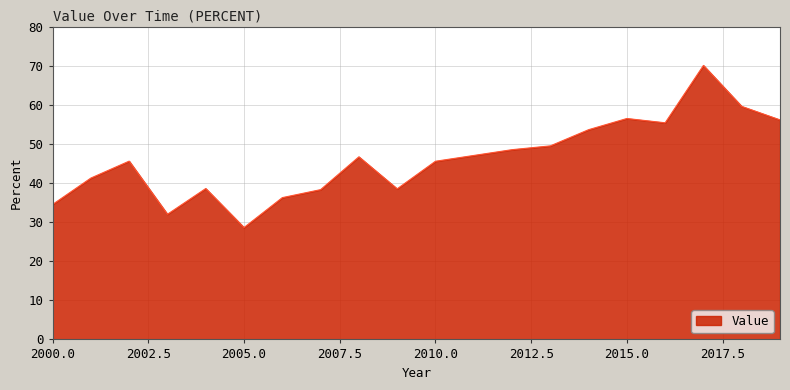

What is the difference between the second highest and second lowest values?

27.6